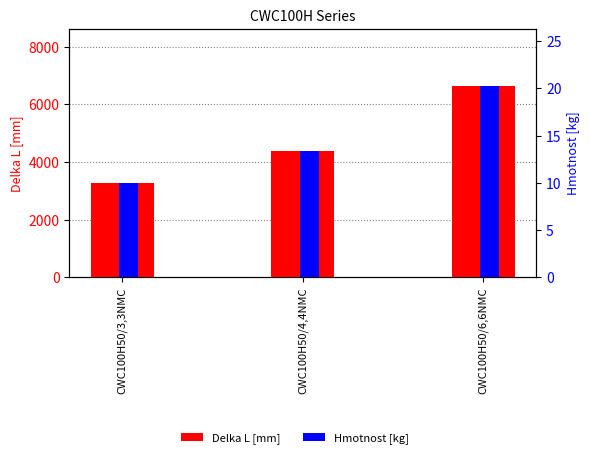

Which series has the largest total across all categories?

Delka L [mm]